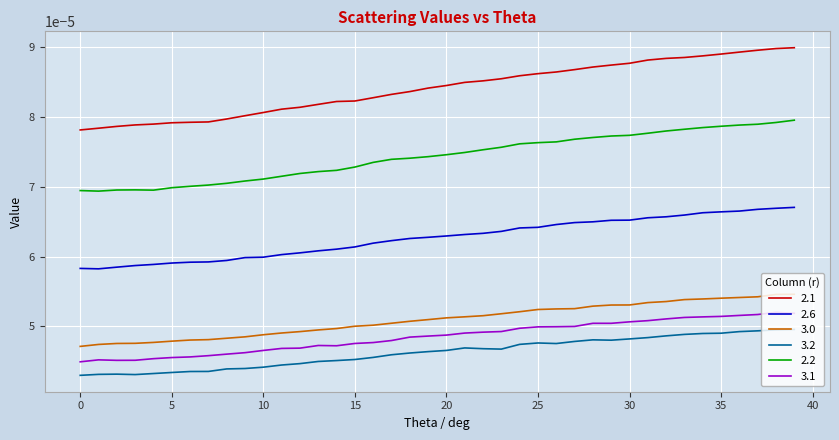

Which series has the largest total across all categories?

2.1